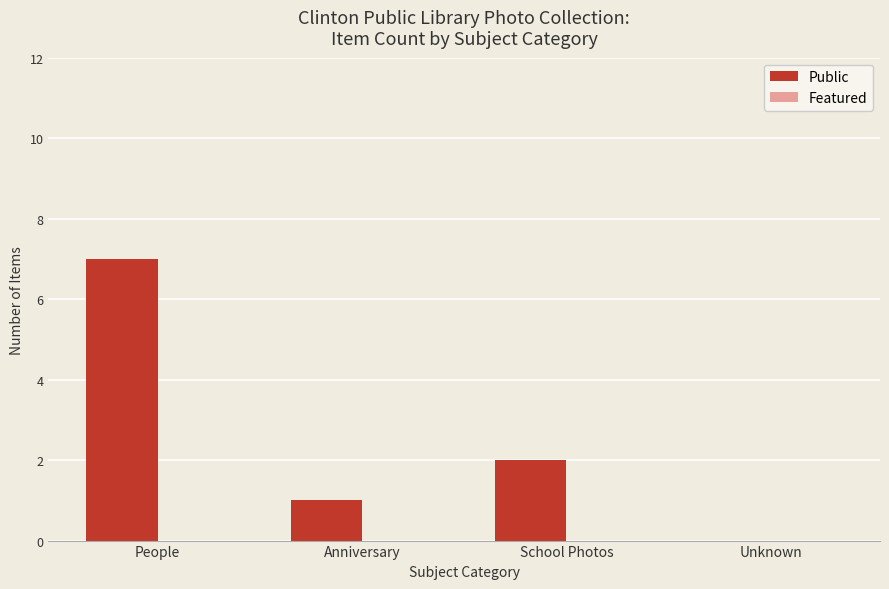

The value at Unknown is -2. True or false?

False